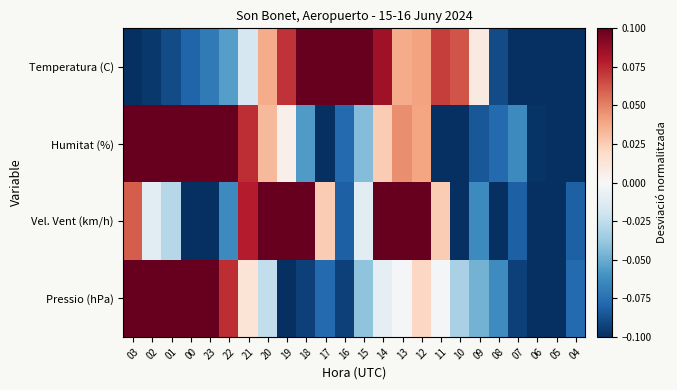

Reading left to right, what are all the values shown in this chart?

Temperatura (C): 03=-0.1	02=-0.1	01=-0.1	00=-0.1	23=-0.1	22=-0.1	21=-0.0	20=0.0	19=0.1	18=0.2	17=0.2	16=0.2	15=0.1	14=0.1	13=0.0	12=0.0	11=0.1	10=0.1	09=0.0	08=-0.1	07=-0.1	06=-0.1	05=-0.1	04=-0.1
Humitat (%): 03=0.2	02=0.2	01=0.1	00=0.1	23=0.1	22=0.1	21=0.1	20=0.0	19=0.0	18=-0.1	17=-0.1	16=-0.1	15=-0.0	14=0.0	13=0.0	12=0.0	11=-0.1	10=-0.1	09=-0.1	08=-0.1	07=-0.1	06=-0.1	05=-0.1	04=-0.1
Vel. Vent (km/h): 03=0.1	02=-0.0	01=-0.0	00=-0.1	23=-0.1	22=-0.1	21=0.1	20=0.1	19=0.2	18=0.1	17=0.0	16=-0.1	15=-0.0	14=0.1	13=0.1	12=0.1	11=0.0	10=-0.1	09=-0.1	08=-0.1	07=-0.1	06=-0.1	05=-0.1	04=-0.1
Pressio (hPa): 03=0.1	02=0.1	01=0.2	00=0.2	23=0.2	22=0.1	21=0.0	20=-0.0	19=-0.1	18=-0.1	17=-0.1	16=-0.1	15=-0.0	14=-0.0	13=-0.0	12=0.0	11=-0.0	10=-0.0	09=-0.0	08=-0.1	07=-0.1	06=-0.1	05=-0.1	04=-0.1